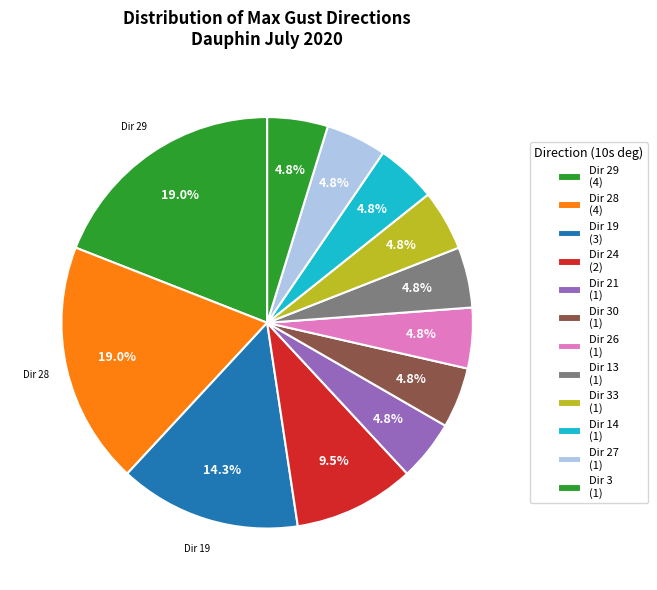

How many segments does this pie chart have?

12